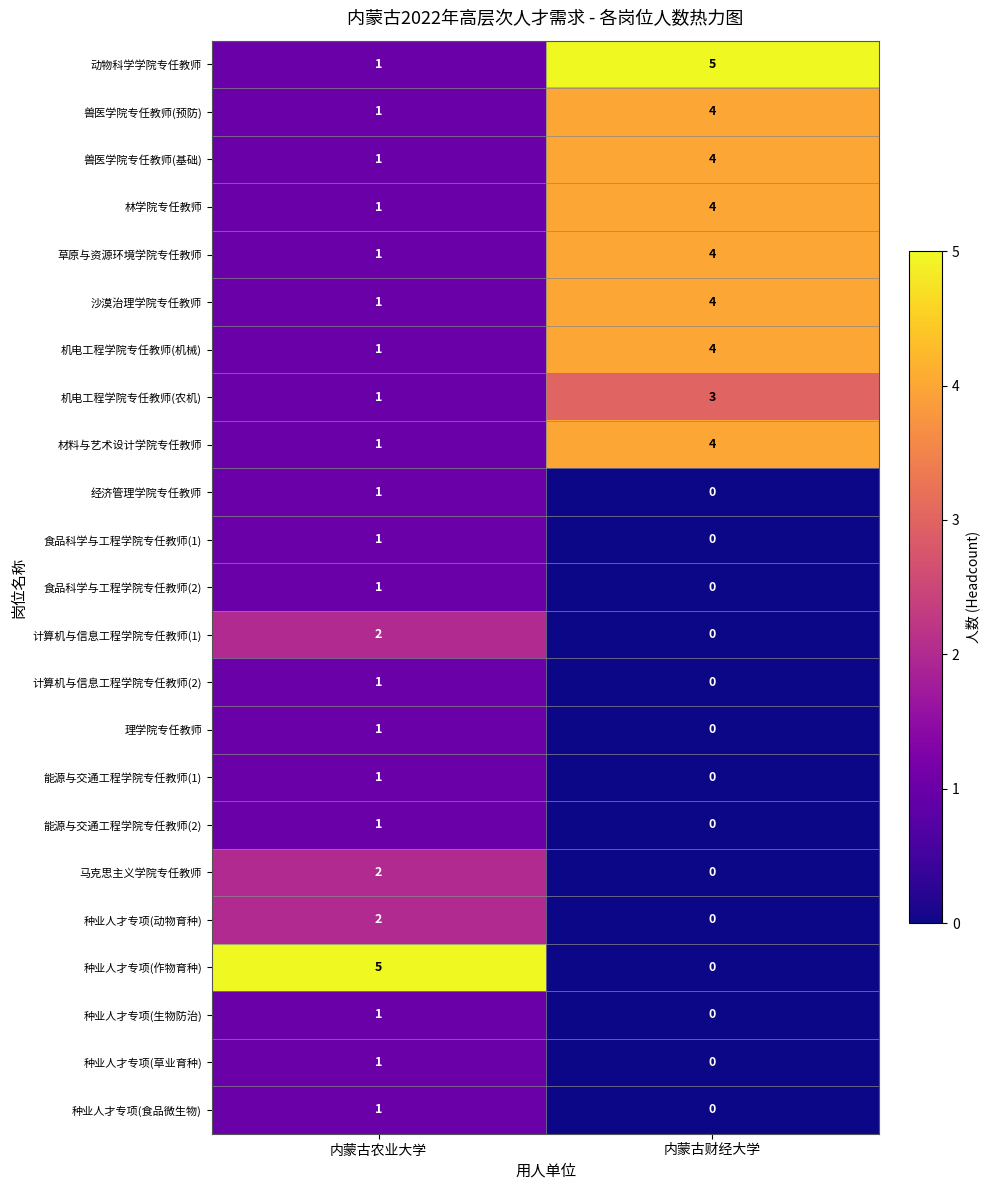

Read the 兽医学院专任教师(预防) value at 内蒙古财经大学.

4